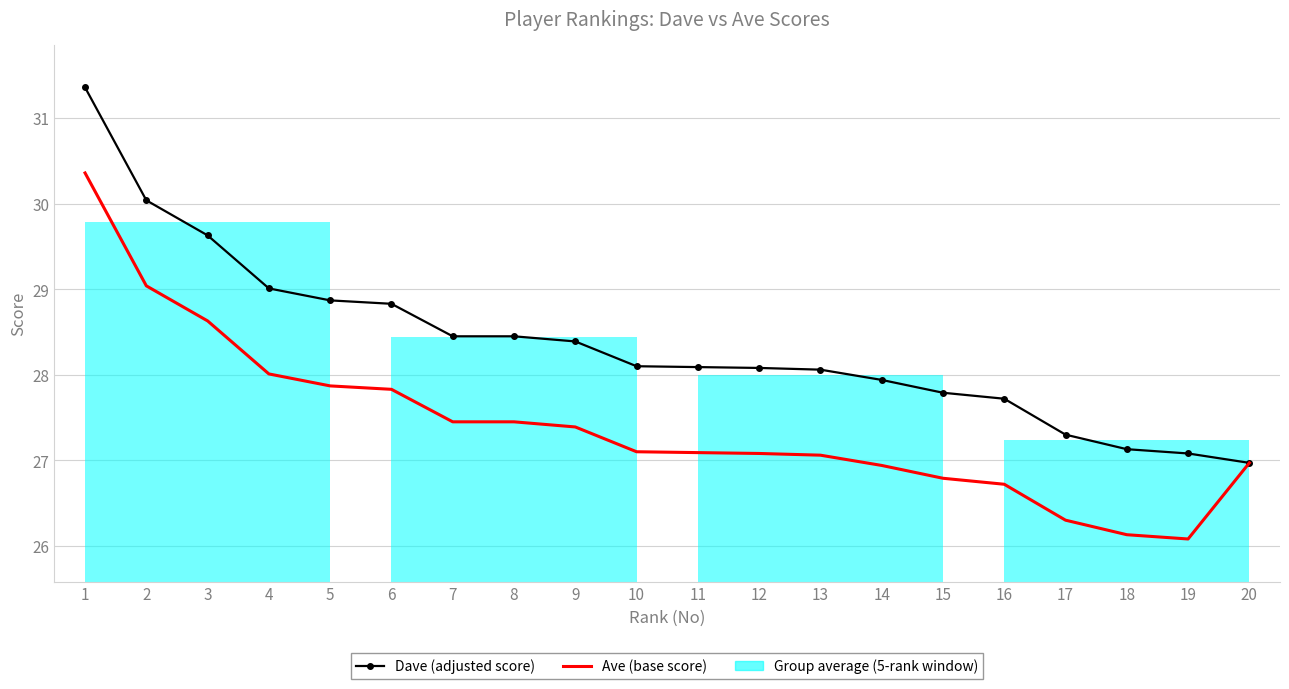

Where is the first local minimum for Ave (base score)?

19